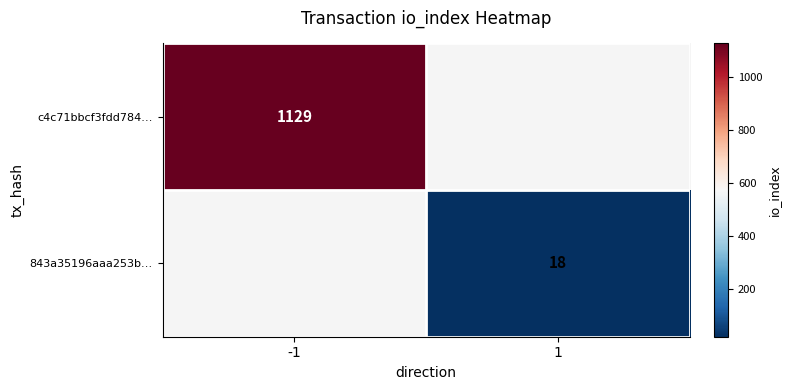

What is the minimum value shown in the chart?

18.0